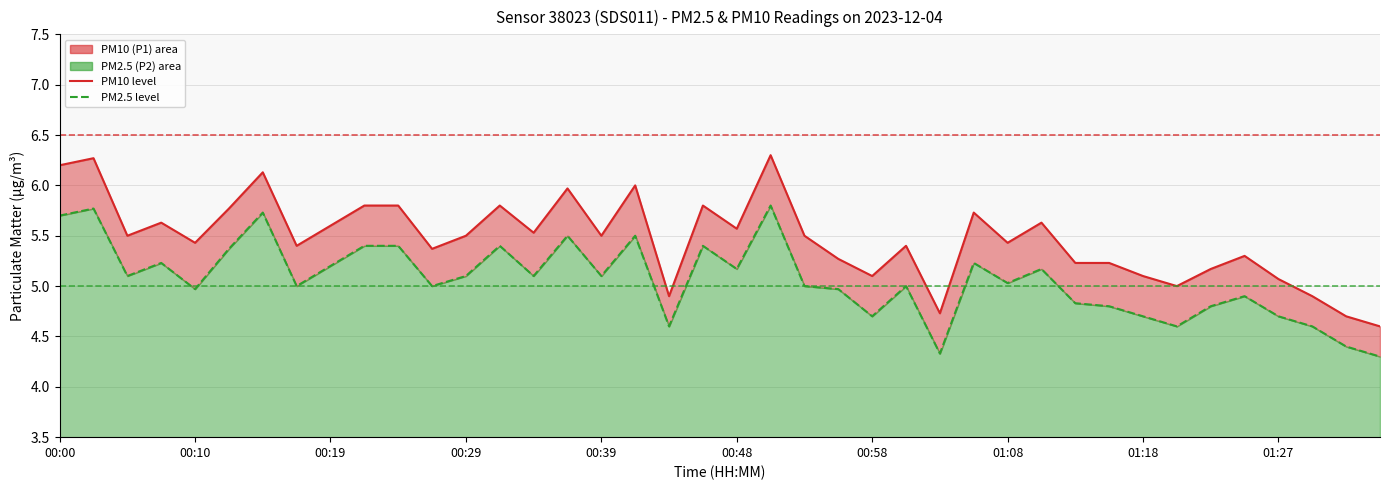

What is the smallest value displayed?

4.3